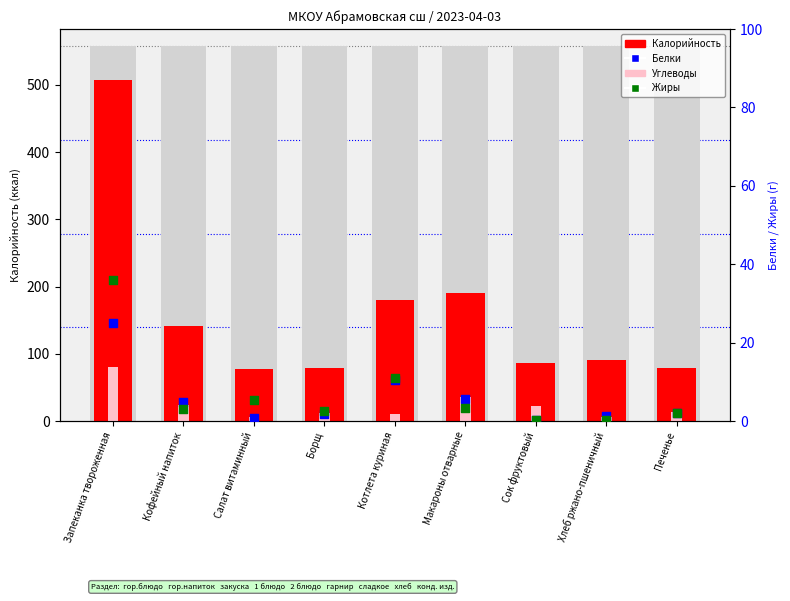

Which series reaches the maximum Y coordinate?

Калорийность